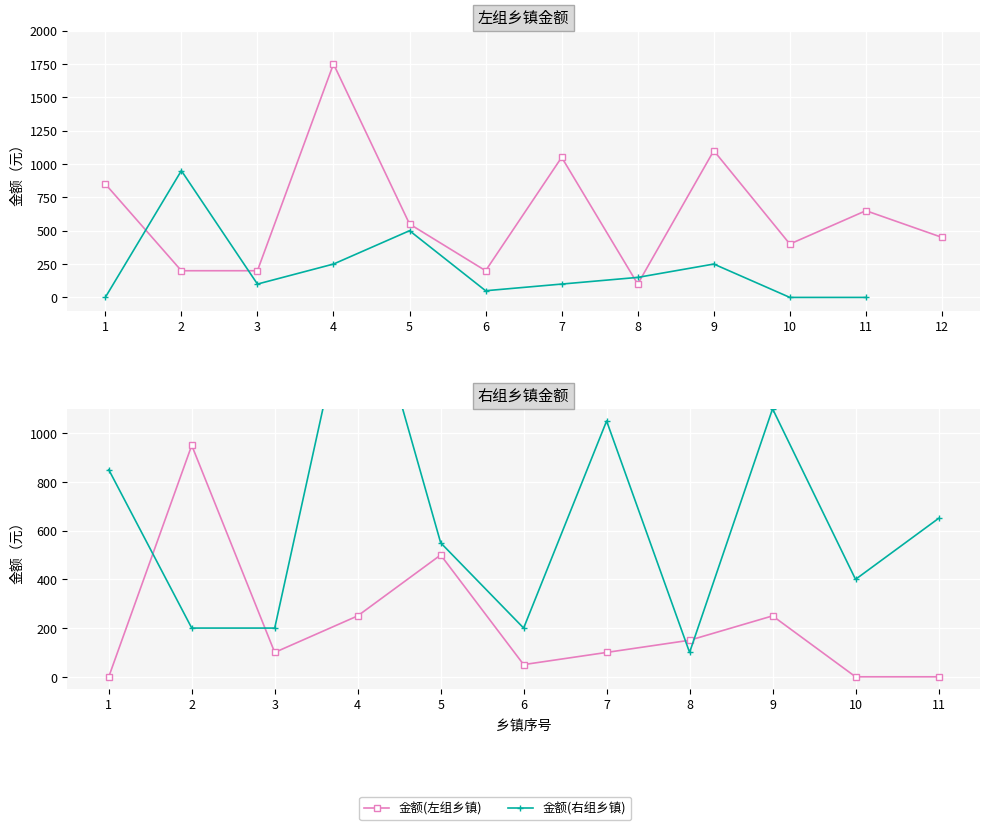

True or false: 金额(左组乡镇) has a value of 227 at 10.

False